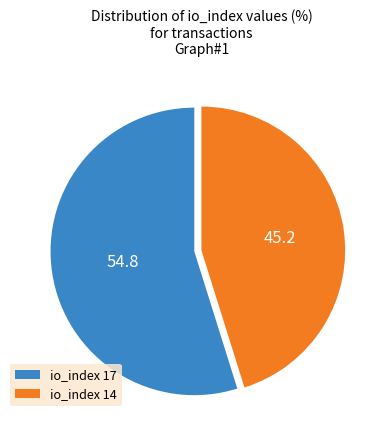

Rank the categories by value from highest to lowest.

io_index 17, io_index 14